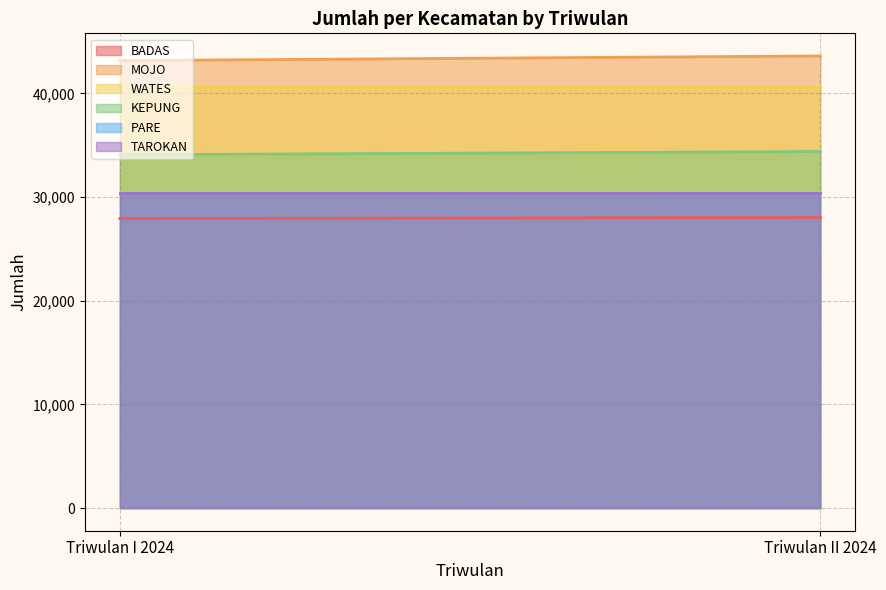

What is the sum of all MOJO values?

86757